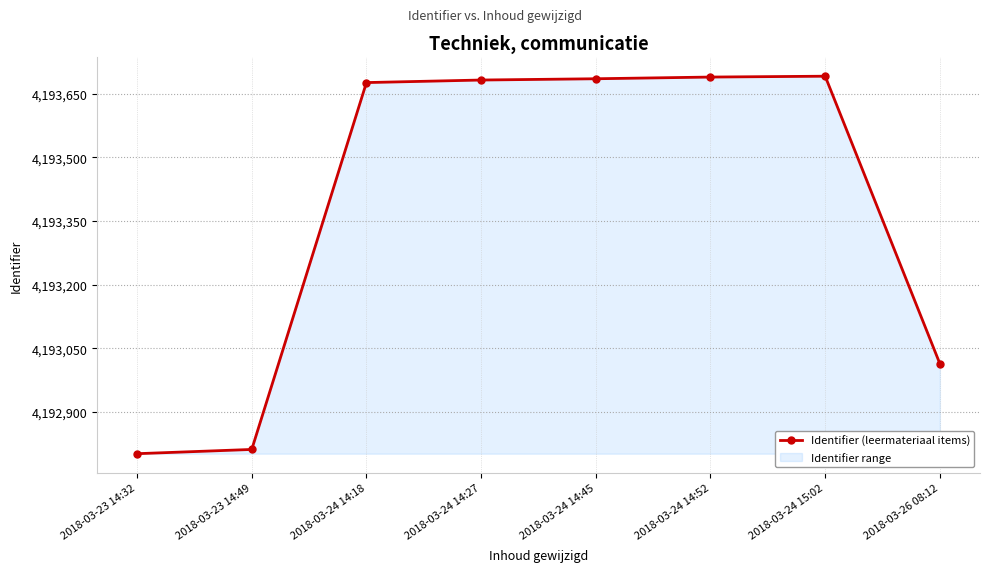

How many values exceed 4193682?

3